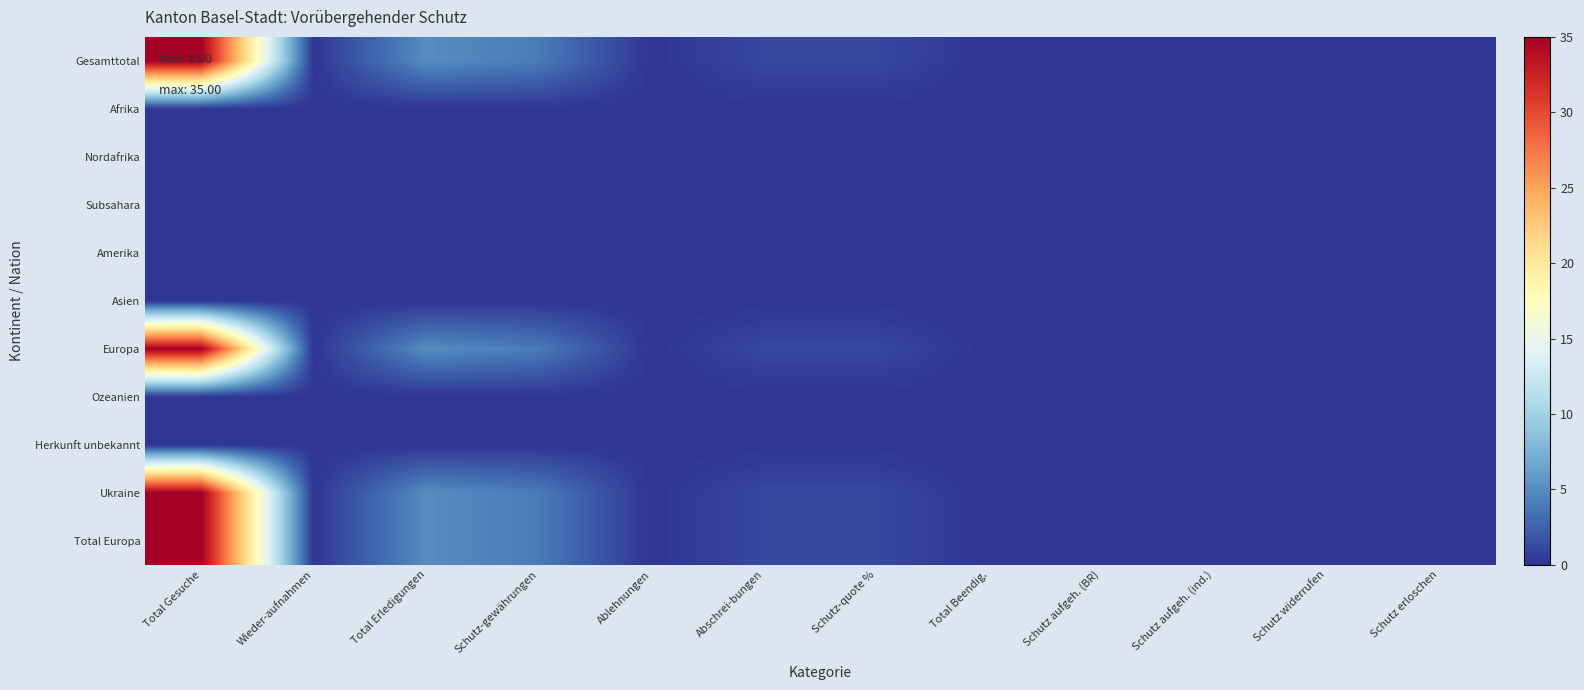

Reading right to left, extract all data points from this chart.

Gesamttotal: Schutz erloschen=0	Schutz widerrufen=0	Schutz aufgeh. (ind.)=0	Schutz aufgeh. (BR)=0	Total Beendig.=0	Schutz-quote %=1	Abschrei-bungen=1	Ablehnungen=0	Schutz-gewährungen=4	Total Erledigungen=5	Wieder-aufnahmen=0	Total Gesuche=35
Afrika: Schutz erloschen=0	Schutz widerrufen=0	Schutz aufgeh. (ind.)=0	Schutz aufgeh. (BR)=0	Total Beendig.=0	Schutz-quote %=0	Abschrei-bungen=0	Ablehnungen=0	Schutz-gewährungen=0	Total Erledigungen=0	Wieder-aufnahmen=0	Total Gesuche=0
Nordafrika: Schutz erloschen=0	Schutz widerrufen=0	Schutz aufgeh. (ind.)=0	Schutz aufgeh. (BR)=0	Total Beendig.=0	Schutz-quote %=0	Abschrei-bungen=0	Ablehnungen=0	Schutz-gewährungen=0	Total Erledigungen=0	Wieder-aufnahmen=0	Total Gesuche=0
Subsahara: Schutz erloschen=0	Schutz widerrufen=0	Schutz aufgeh. (ind.)=0	Schutz aufgeh. (BR)=0	Total Beendig.=0	Schutz-quote %=0	Abschrei-bungen=0	Ablehnungen=0	Schutz-gewährungen=0	Total Erledigungen=0	Wieder-aufnahmen=0	Total Gesuche=0
Amerika: Schutz erloschen=0	Schutz widerrufen=0	Schutz aufgeh. (ind.)=0	Schutz aufgeh. (BR)=0	Total Beendig.=0	Schutz-quote %=0	Abschrei-bungen=0	Ablehnungen=0	Schutz-gewährungen=0	Total Erledigungen=0	Wieder-aufnahmen=0	Total Gesuche=0
Asien: Schutz erloschen=0	Schutz widerrufen=0	Schutz aufgeh. (ind.)=0	Schutz aufgeh. (BR)=0	Total Beendig.=0	Schutz-quote %=0	Abschrei-bungen=0	Ablehnungen=0	Schutz-gewährungen=0	Total Erledigungen=0	Wieder-aufnahmen=0	Total Gesuche=0
Europa: Schutz erloschen=0	Schutz widerrufen=0	Schutz aufgeh. (ind.)=0	Schutz aufgeh. (BR)=0	Total Beendig.=0	Schutz-quote %=1	Abschrei-bungen=1	Ablehnungen=0	Schutz-gewährungen=4	Total Erledigungen=5	Wieder-aufnahmen=0	Total Gesuche=35
Ozeanien: Schutz erloschen=0	Schutz widerrufen=0	Schutz aufgeh. (ind.)=0	Schutz aufgeh. (BR)=0	Total Beendig.=0	Schutz-quote %=0	Abschrei-bungen=0	Ablehnungen=0	Schutz-gewährungen=0	Total Erledigungen=0	Wieder-aufnahmen=0	Total Gesuche=0
Herkunft unbekannt: Schutz erloschen=0	Schutz widerrufen=0	Schutz aufgeh. (ind.)=0	Schutz aufgeh. (BR)=0	Total Beendig.=0	Schutz-quote %=0	Abschrei-bungen=0	Ablehnungen=0	Schutz-gewährungen=0	Total Erledigungen=0	Wieder-aufnahmen=0	Total Gesuche=0
Ukraine: Schutz erloschen=0	Schutz widerrufen=0	Schutz aufgeh. (ind.)=0	Schutz aufgeh. (BR)=0	Total Beendig.=0	Schutz-quote %=1	Abschrei-bungen=1	Ablehnungen=0	Schutz-gewährungen=4	Total Erledigungen=5	Wieder-aufnahmen=0	Total Gesuche=35
Total Europa: Schutz erloschen=0	Schutz widerrufen=0	Schutz aufgeh. (ind.)=0	Schutz aufgeh. (BR)=0	Total Beendig.=0	Schutz-quote %=1	Abschrei-bungen=1	Ablehnungen=0	Schutz-gewährungen=4	Total Erledigungen=5	Wieder-aufnahmen=0	Total Gesuche=35